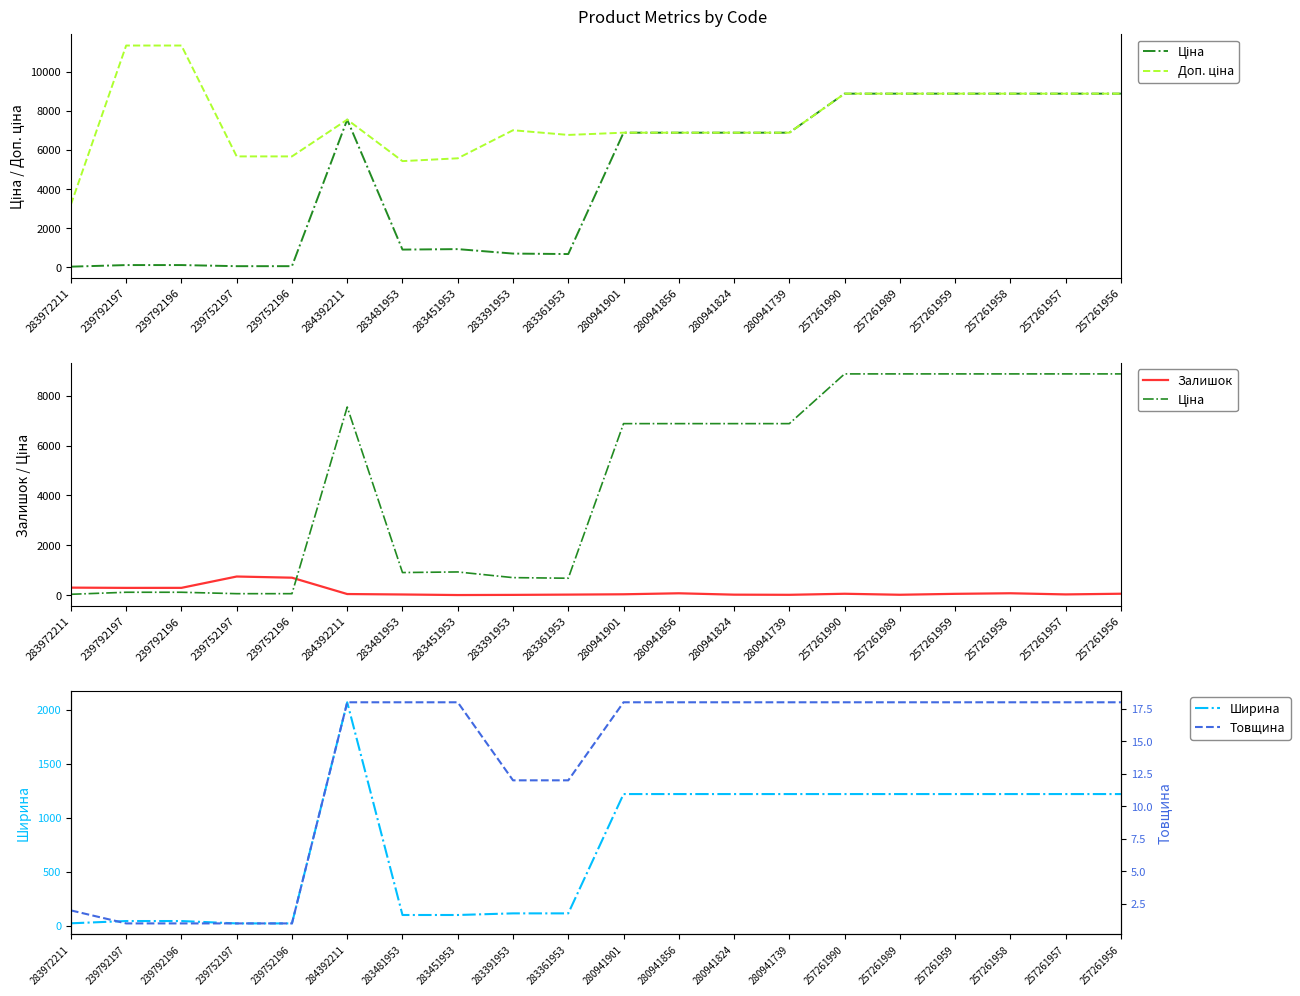

Reading left to right, transcribe all the data shown in this chart.

Ціна: 32.0	113.3	113.3	56.7	56.7	7545.9	904.3	928.3	700.4	676.4	6879.5	6879.5	6879.5	6879.5	8874.6	8874.6	8874.6	8874.6	8874.6	8874.6
Доп. ціна: 3205.0	11334.0	11334.0	5667.0	5667.0	7545.9	5425.9	5569.9	7004.3	6764.4	6879.5	6879.5	6879.5	6879.5	8874.6	8874.6	8874.6	8874.6	8874.6	8874.6
Залишок: 299.0	289.0	290.0	745.0	698.0	42.0	24.0	2.0	8.0	19.0	32.0	72.0	17.0	11.0	53.0	13.0	50.0	73.0	27.0	54.0
Ширина: 23.0	44.0	44.0	22.0	22.0	2070.0	100.0	100.0	115.0	115.0	1220.0	1220.0	1220.0	1220.0	1220.0	1220.0	1220.0	1220.0	1220.0	1220.0
Товщина: 2.0	1.0	1.0	1.0	1.0	18.0	18.0	18.0	12.0	12.0	18.0	18.0	18.0	18.0	18.0	18.0	18.0	18.0	18.0	18.0